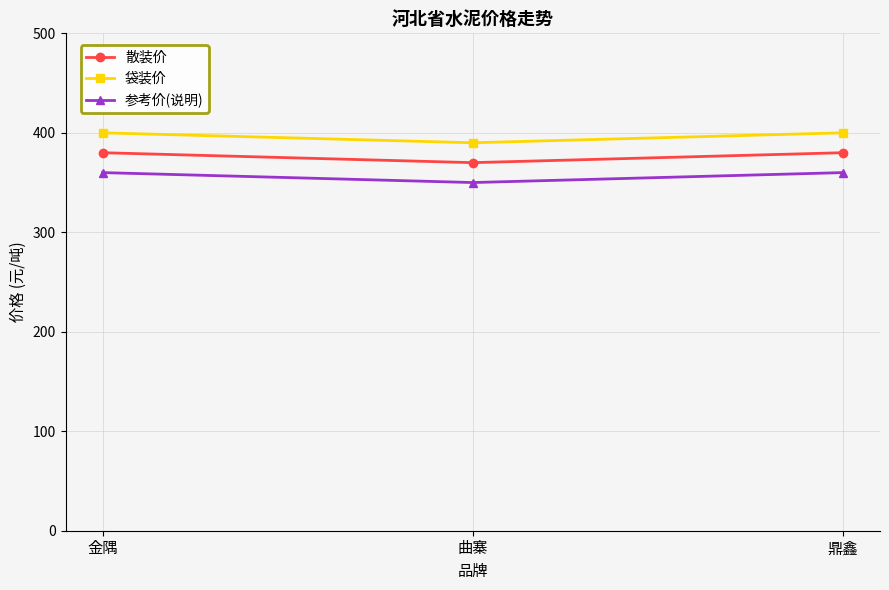

At how many categories does at least one series exceed 356?

3